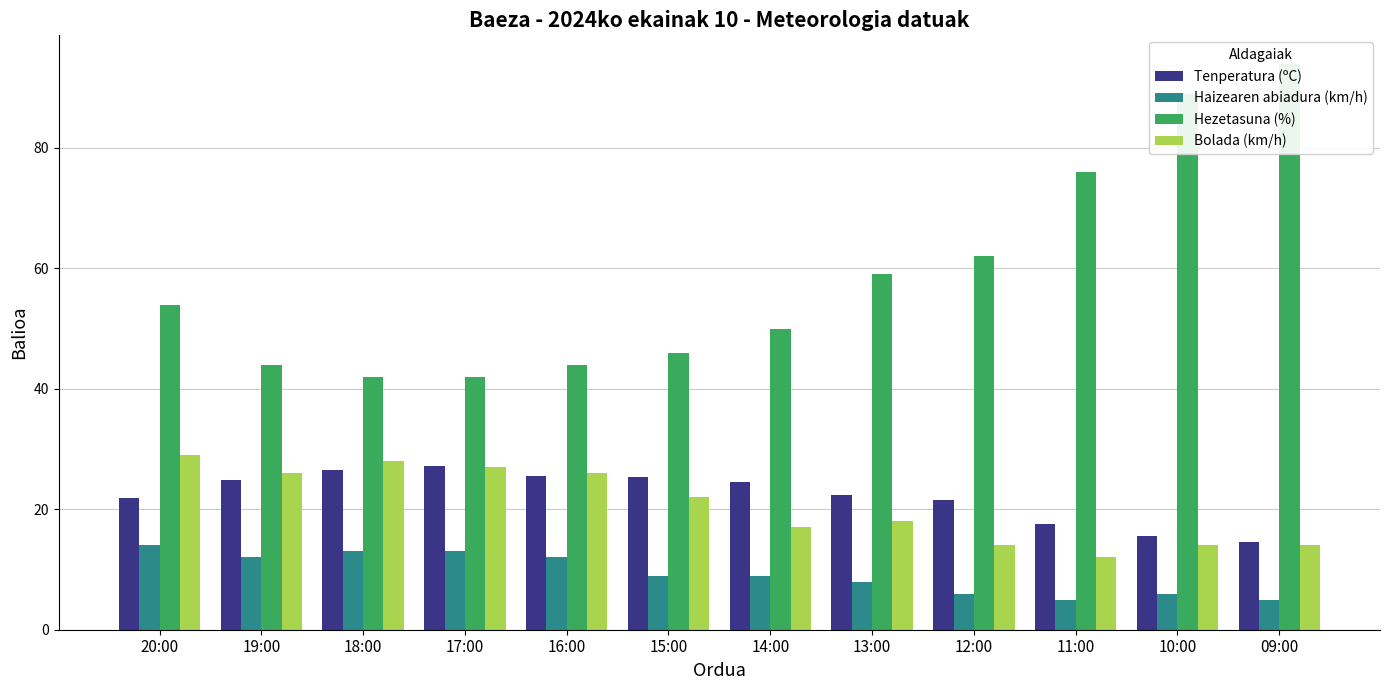

At which category is the sum across all series the highest?

09:00